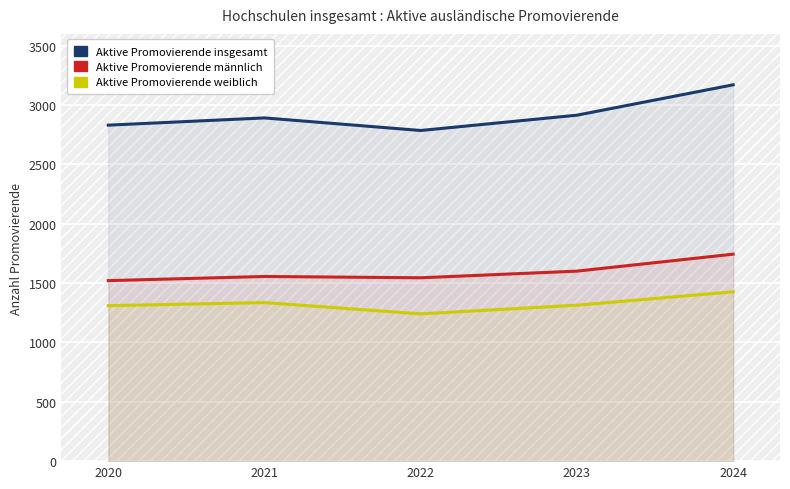

At how many categories does at least one series exceed 2519?

5